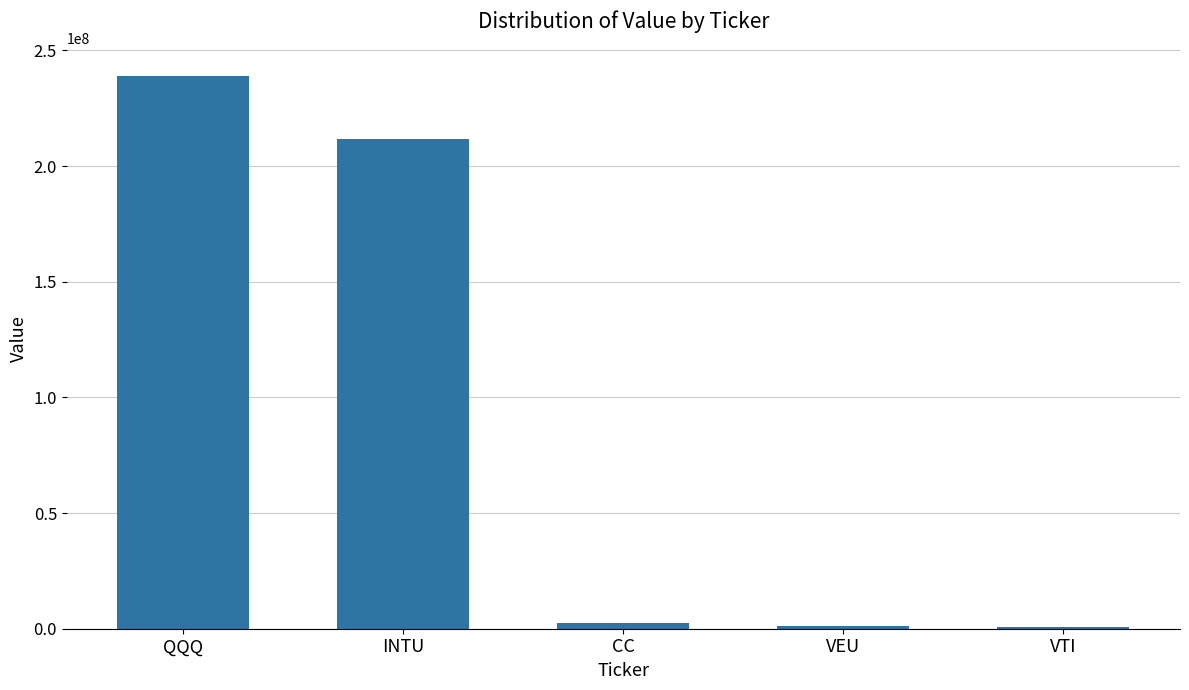

Where is the data nearest to the value 119850000?

INTU